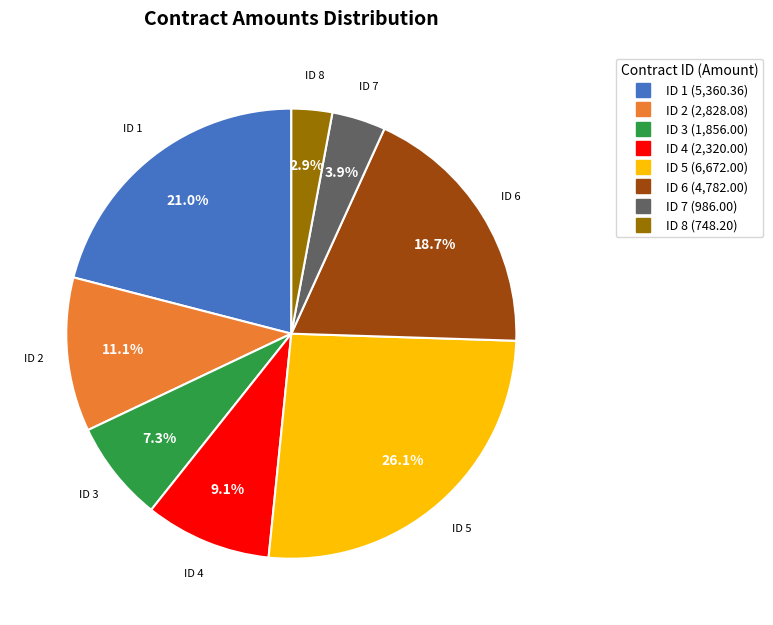

Between ID 8 and ID 7, which is larger?

ID 7